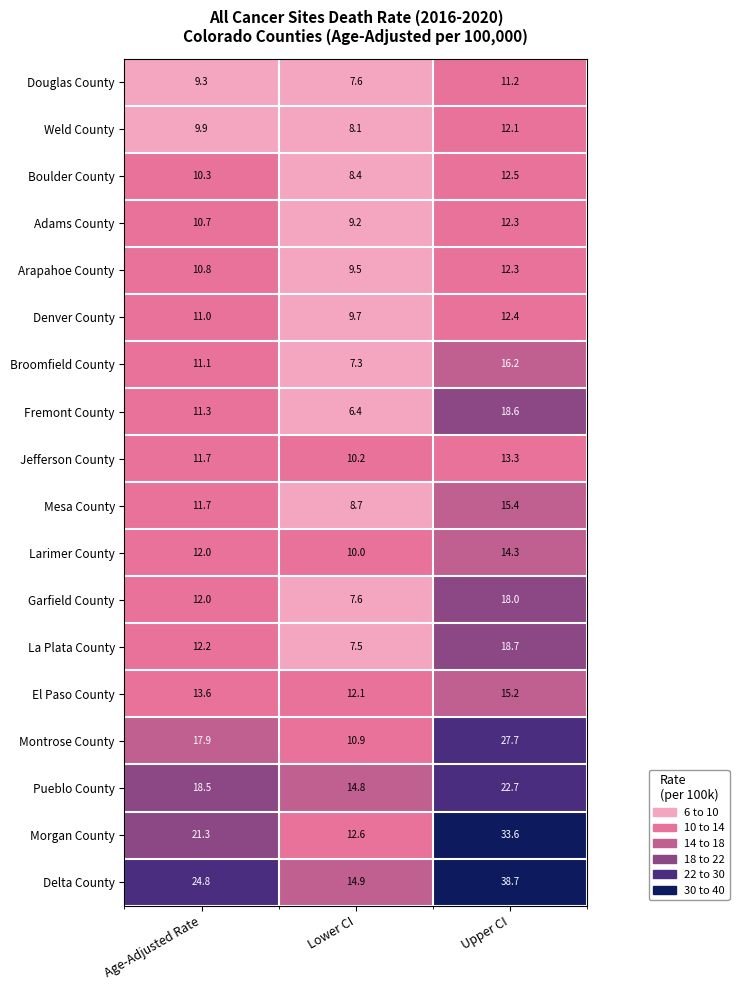

At which category is the sum across all series the highest?

Upper CI